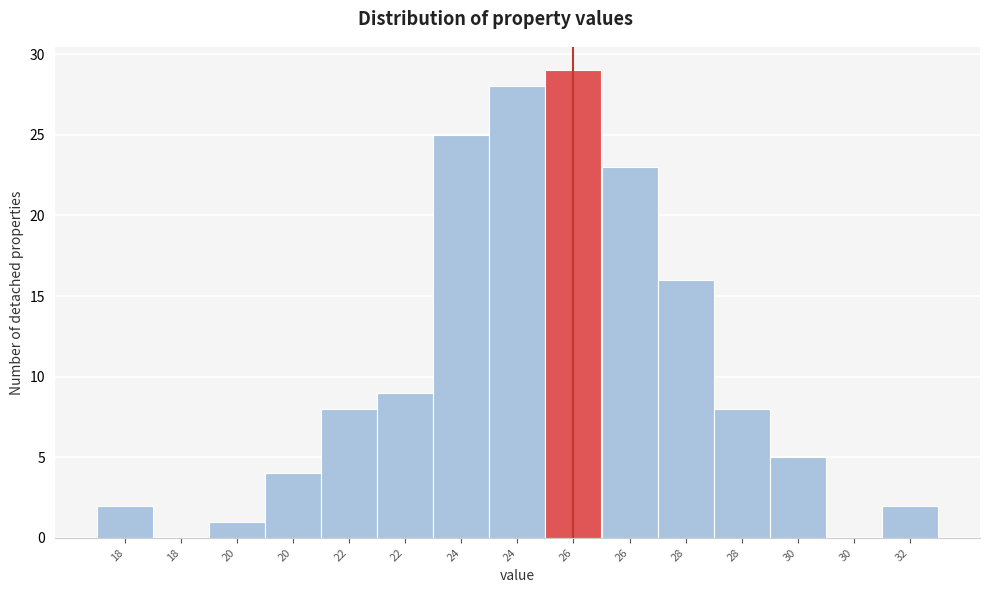

How many series are shown in this chart?

1